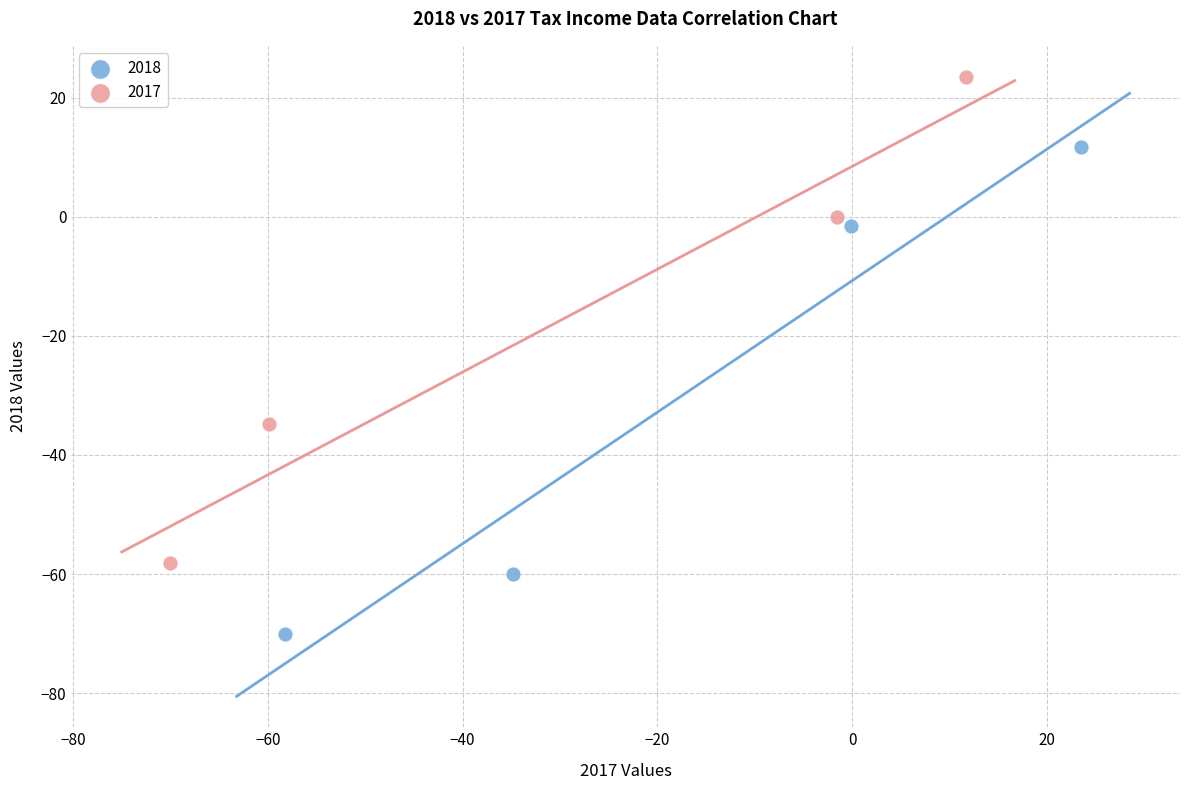

Which series reaches the maximum Y coordinate?

2017